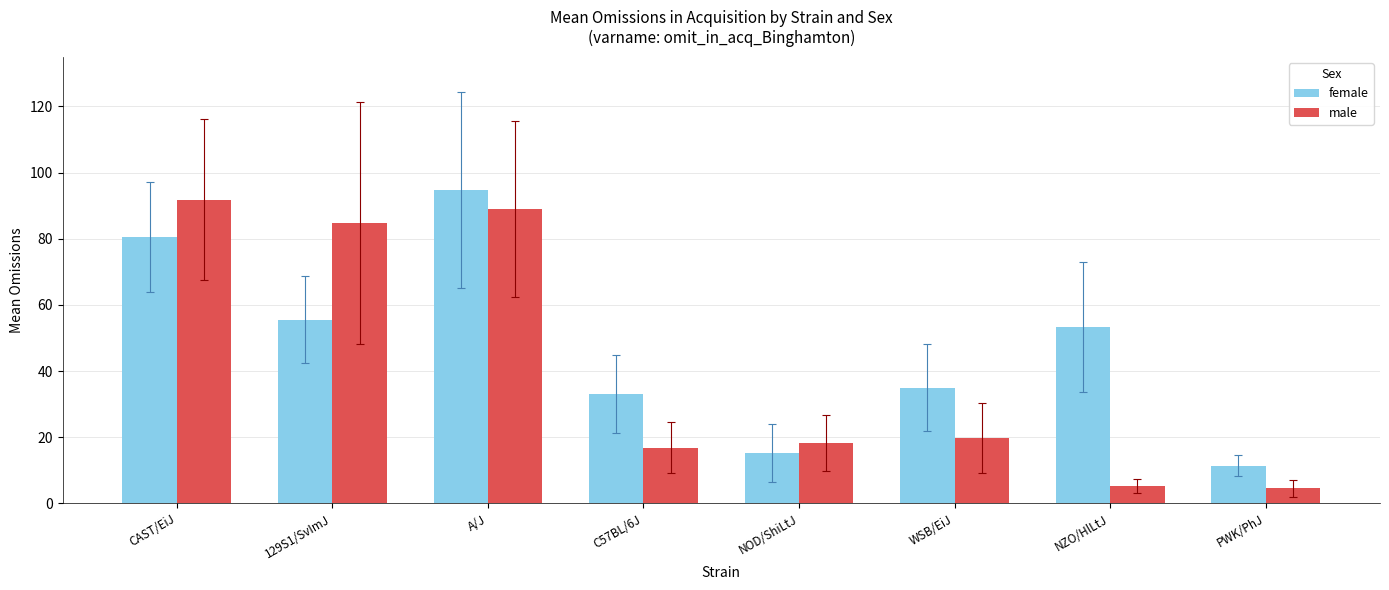

What is the label of the 6th bar from the left?

WSB/EiJ